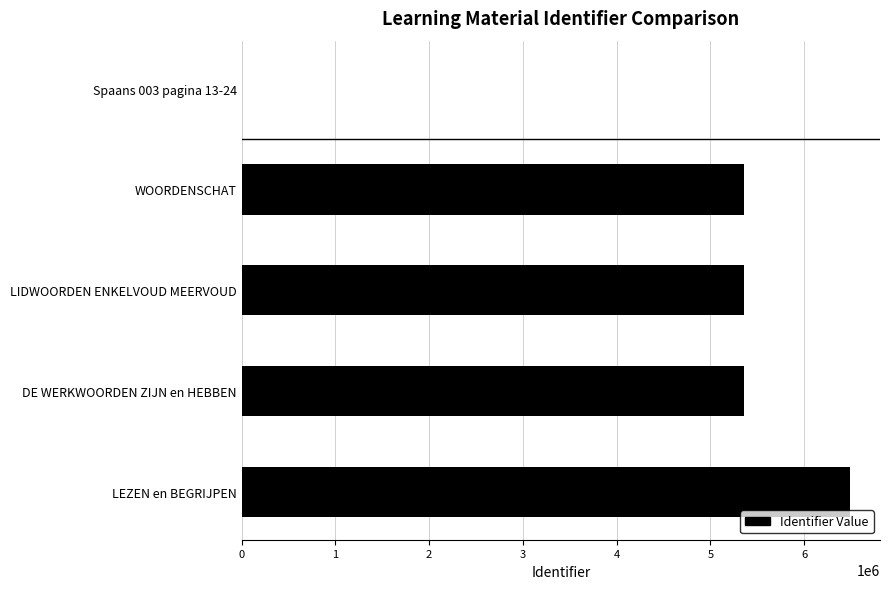

What is the average value?

4513670